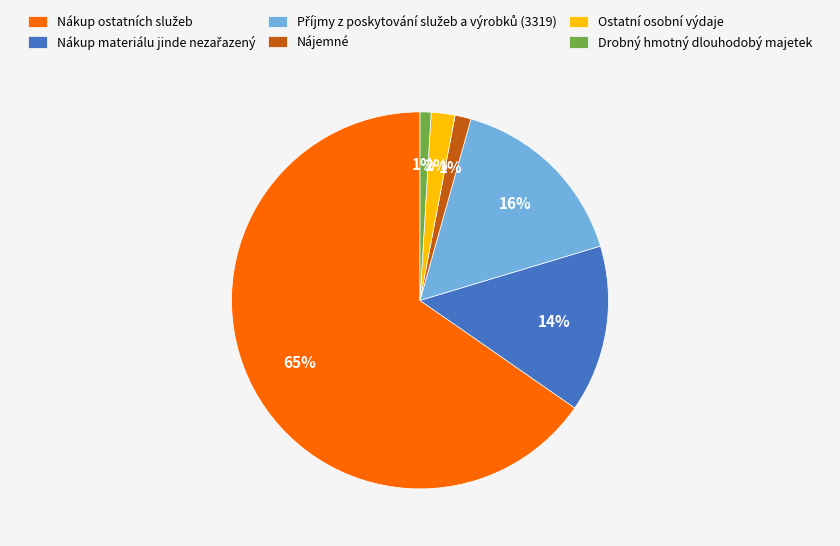

Is there a majority slice in this chart?

Yes